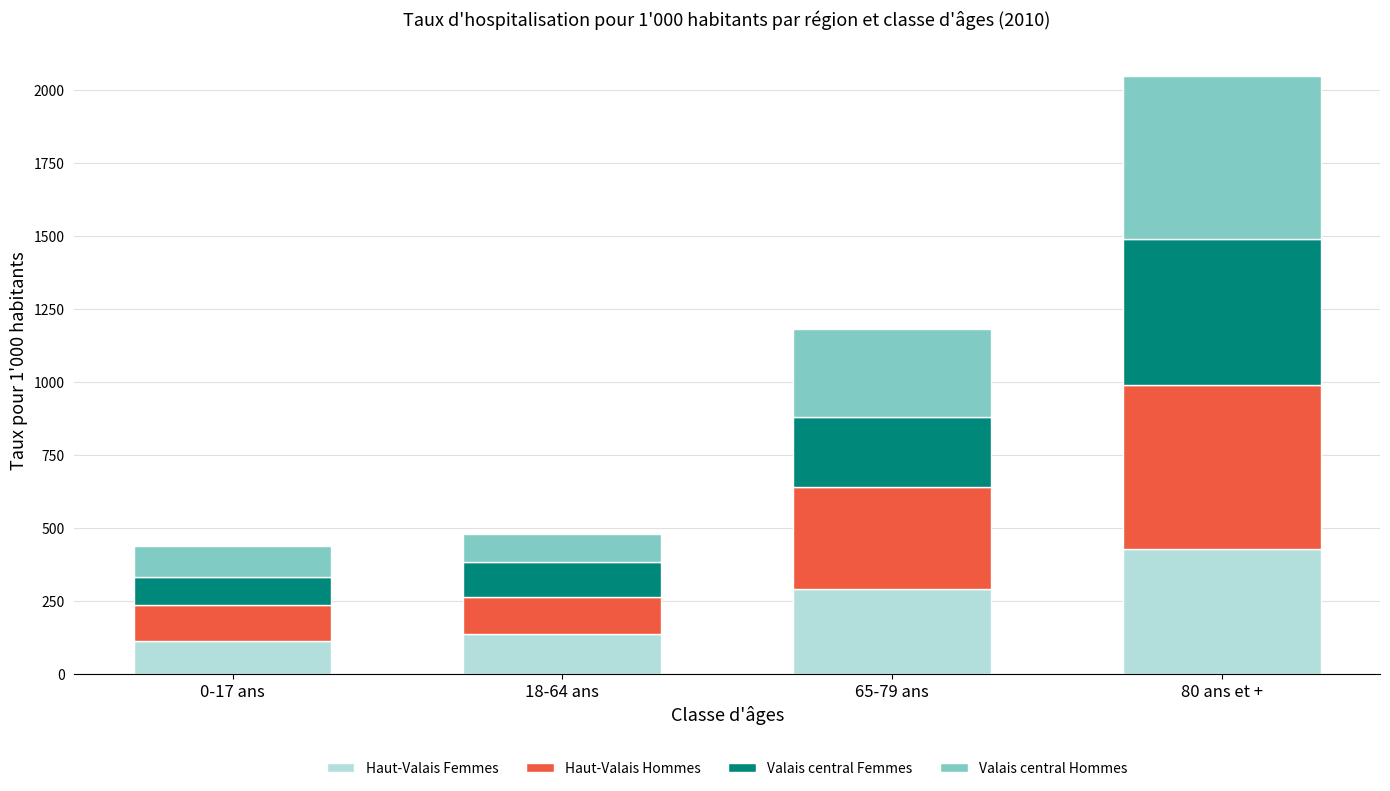

The value of Haut-Valais Femmes at 18-64 ans is 219.0. True or false?

False